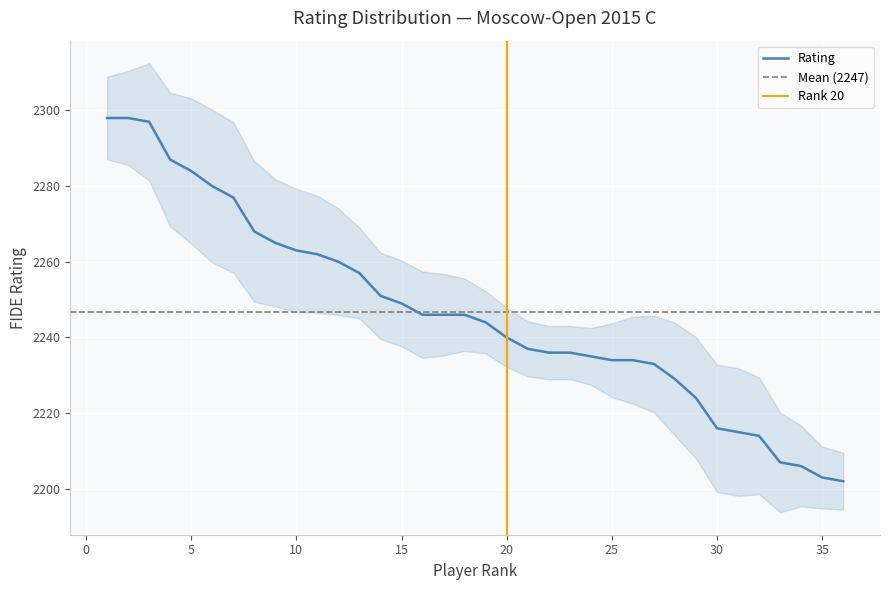

What is the value of the 7th point from the left?

2277